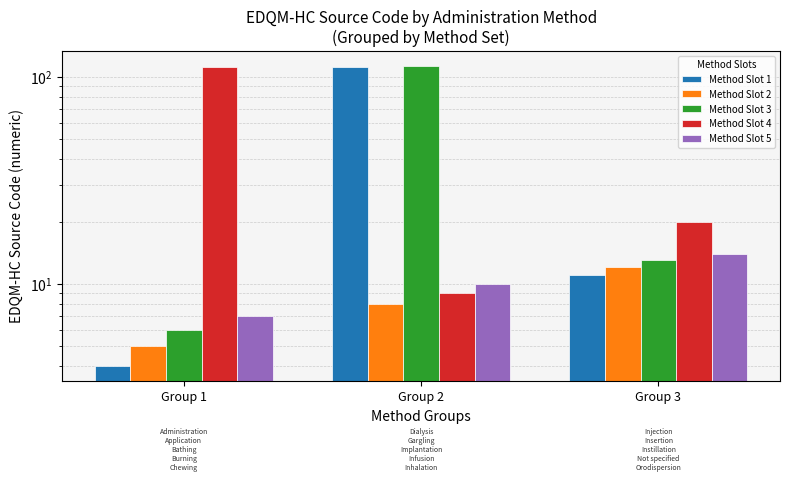

Which has a higher value, Group 1 or Group 2?

Group 2